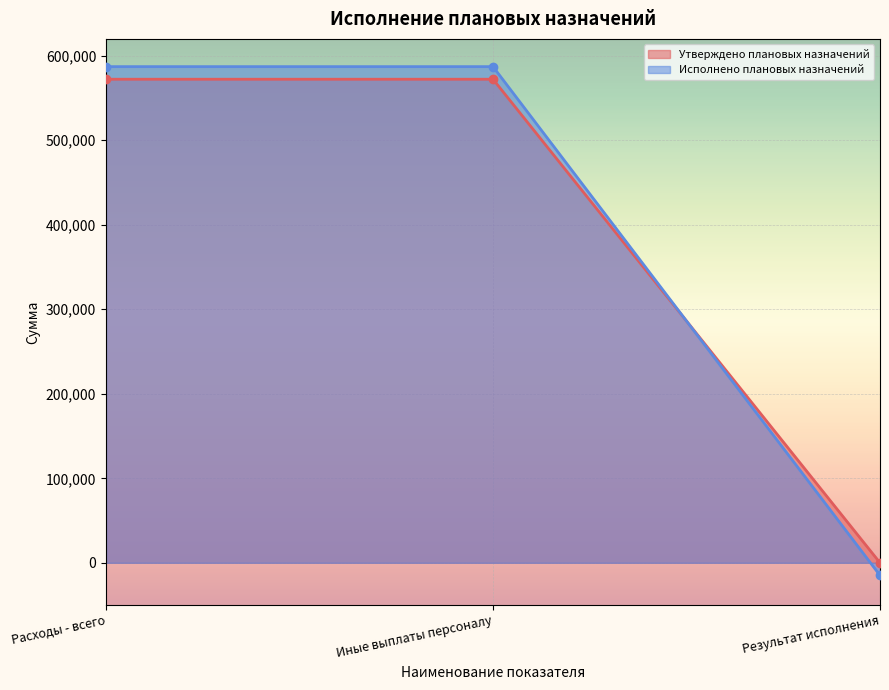

Which series has the widest spread of values?

Исполнено плановых назначений